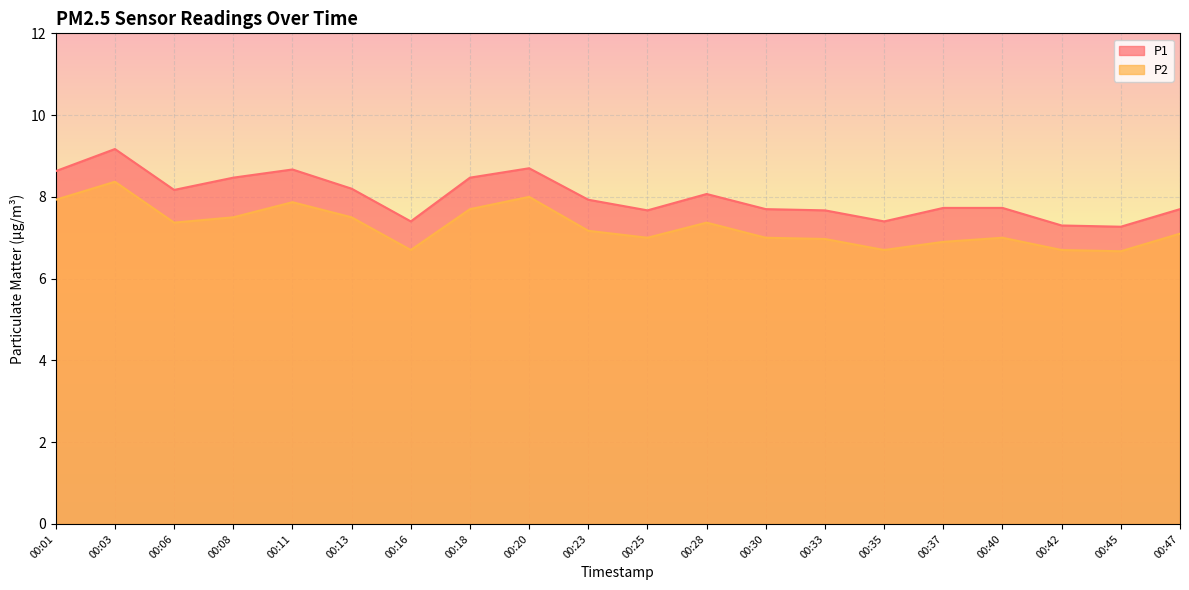

True or false: P1 has more than 2 interior local peaks.

True